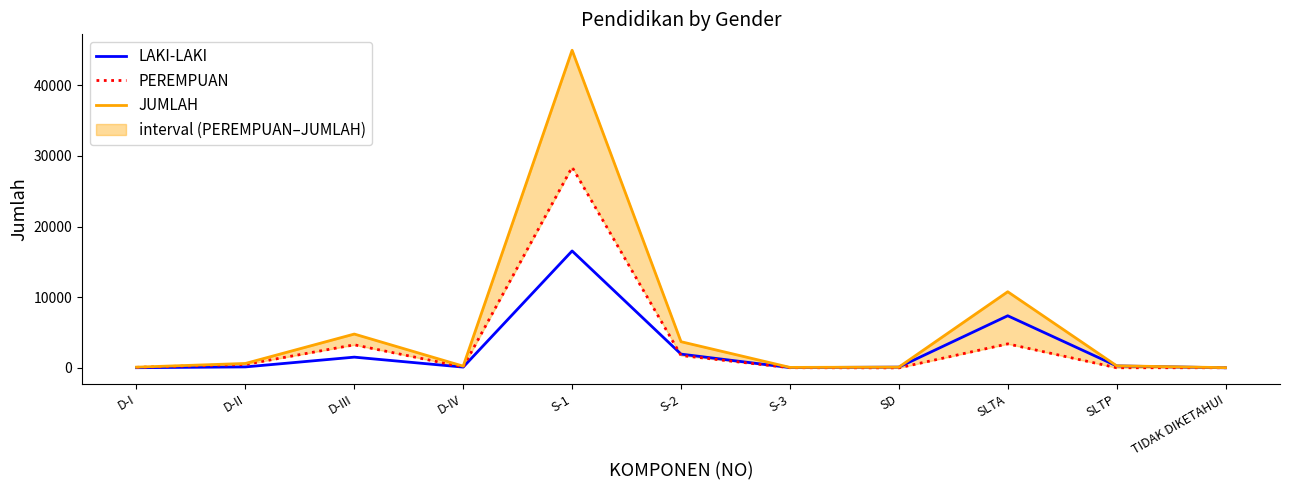

Which series changed the most between S-1 and S-2?

JUMLAH